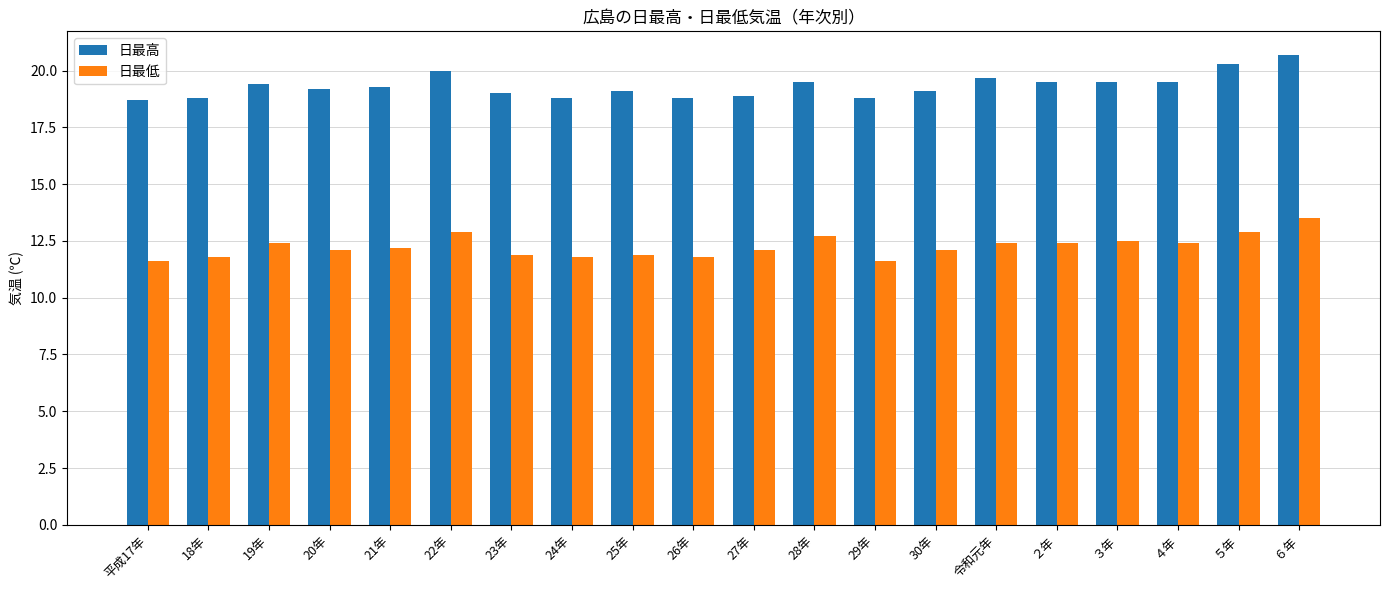

What is the difference between the highest and lowest values at 平成17年?

7.1